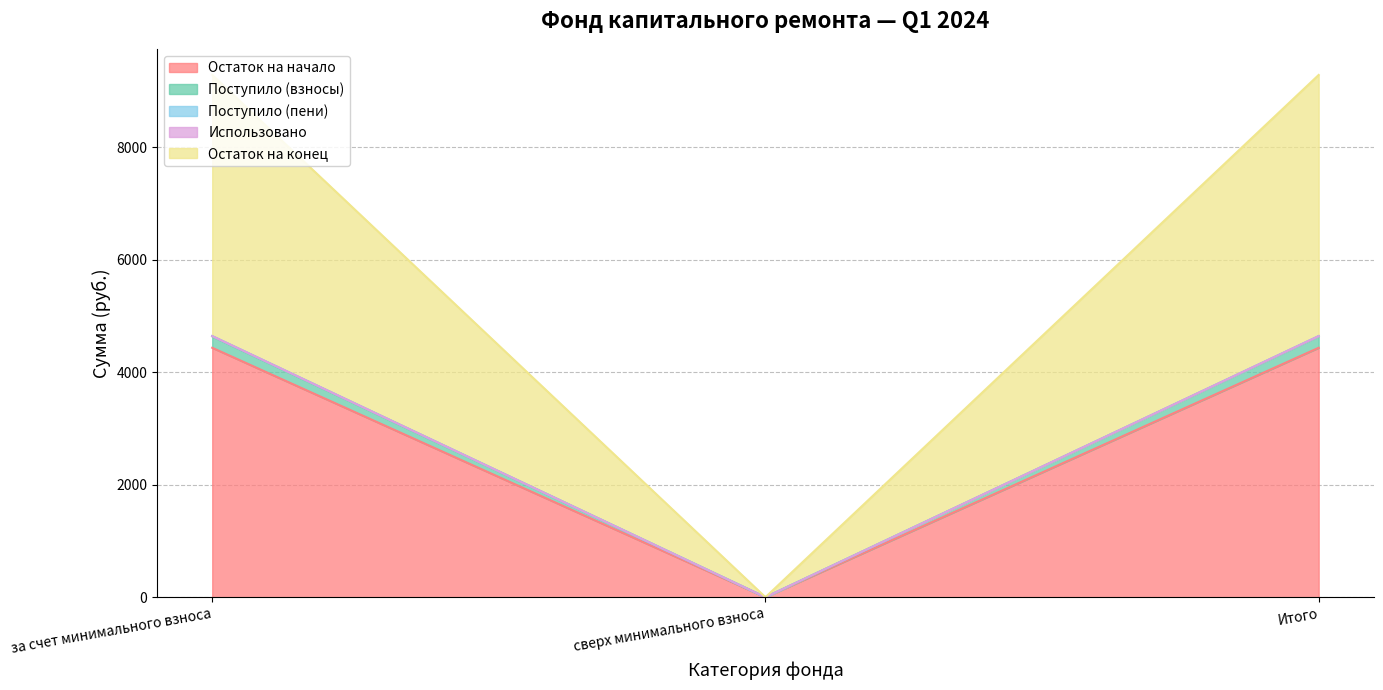

Is it true that Остаток на начало equals 6638.6 at за счет минимального взноса?

False